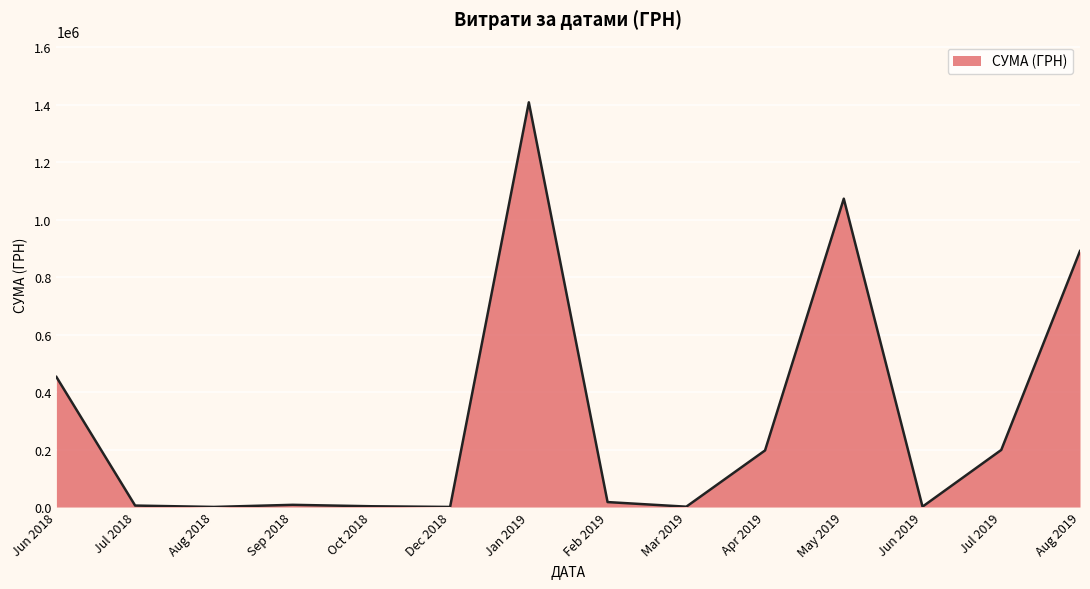

What is the difference between the maximum and minimum values?

1408544.8